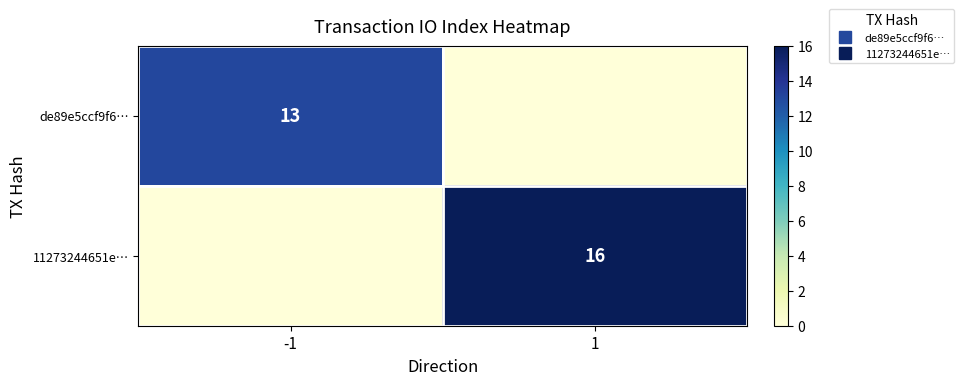

How many data points does each series have?

2